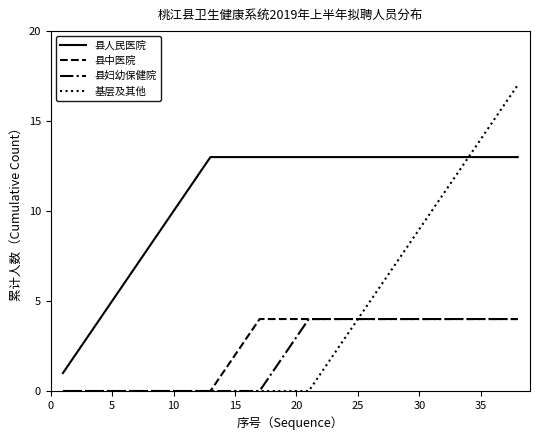

True or false: 县妇幼保健院 and 县人民医院 cross at least once.

False